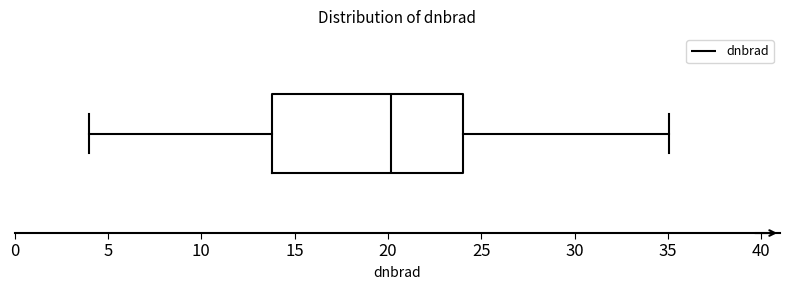

Transcribe this box plot: give where the median line is, the range the box spans, and where the two whiskers end, as read against the x-axis. The values are not printed on the chart, so give them approximately, as read against the axis.

median 20, box 14 to 24, whiskers 4 to 35